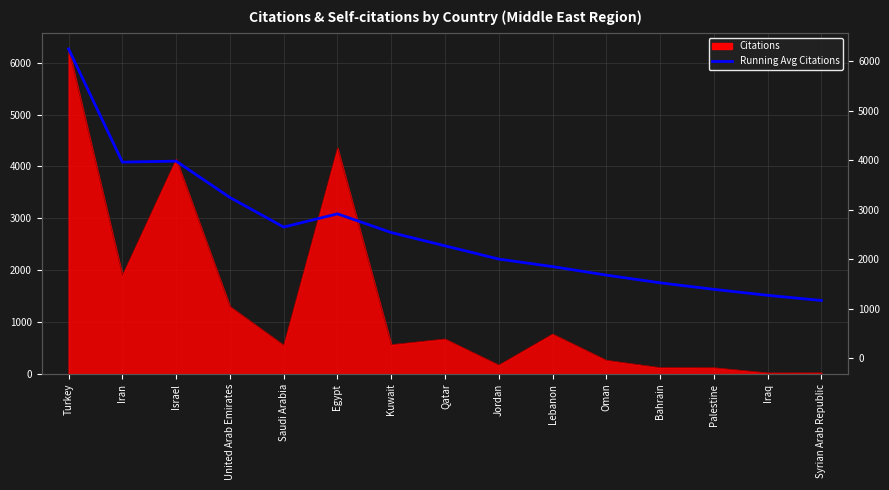

What is the greatest value displayed?

6266.0